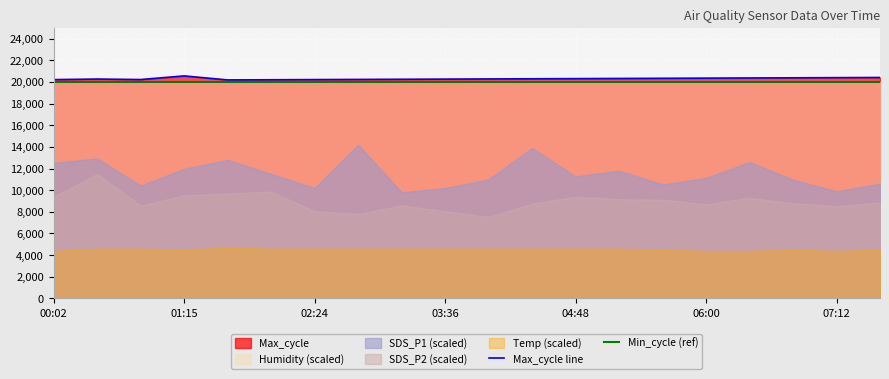

How many lines are shown in the chart?

2